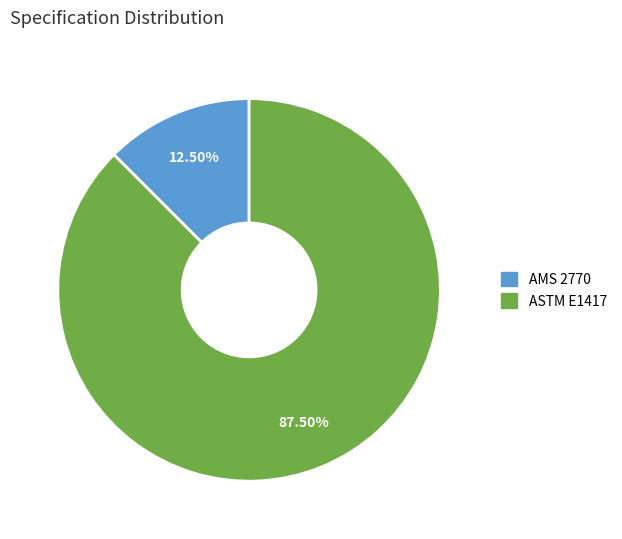

Count the number of slices in the pie.

2